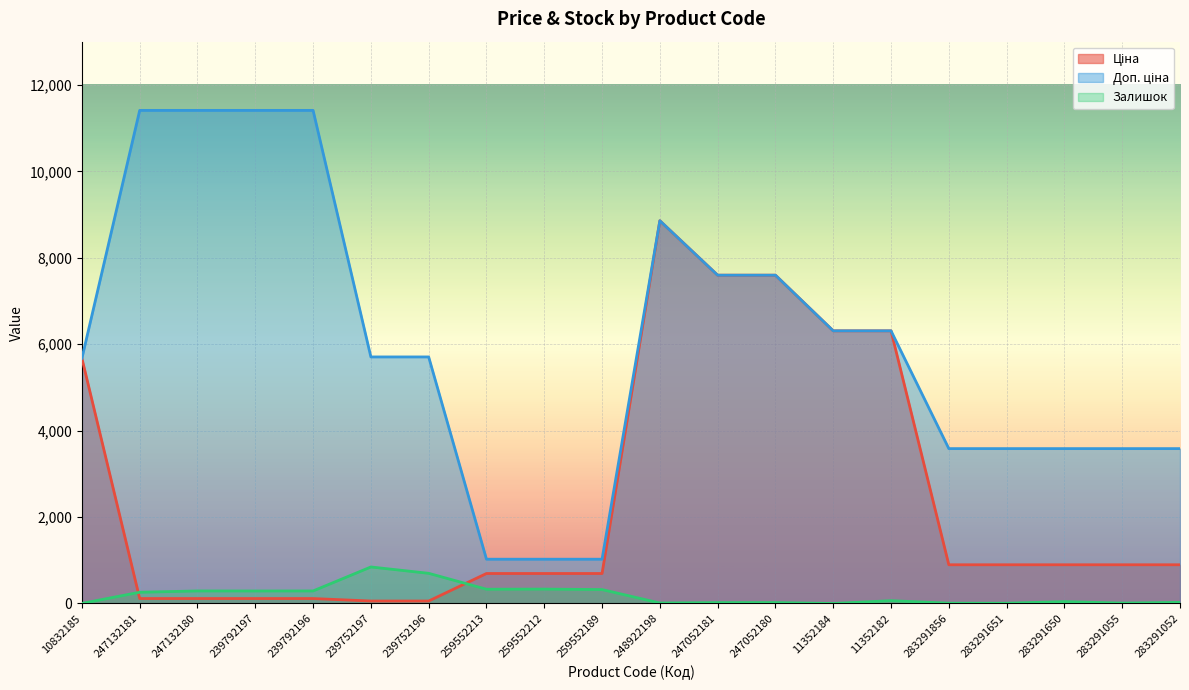

Which series has the largest range (max minus min)?

Доп. ціна